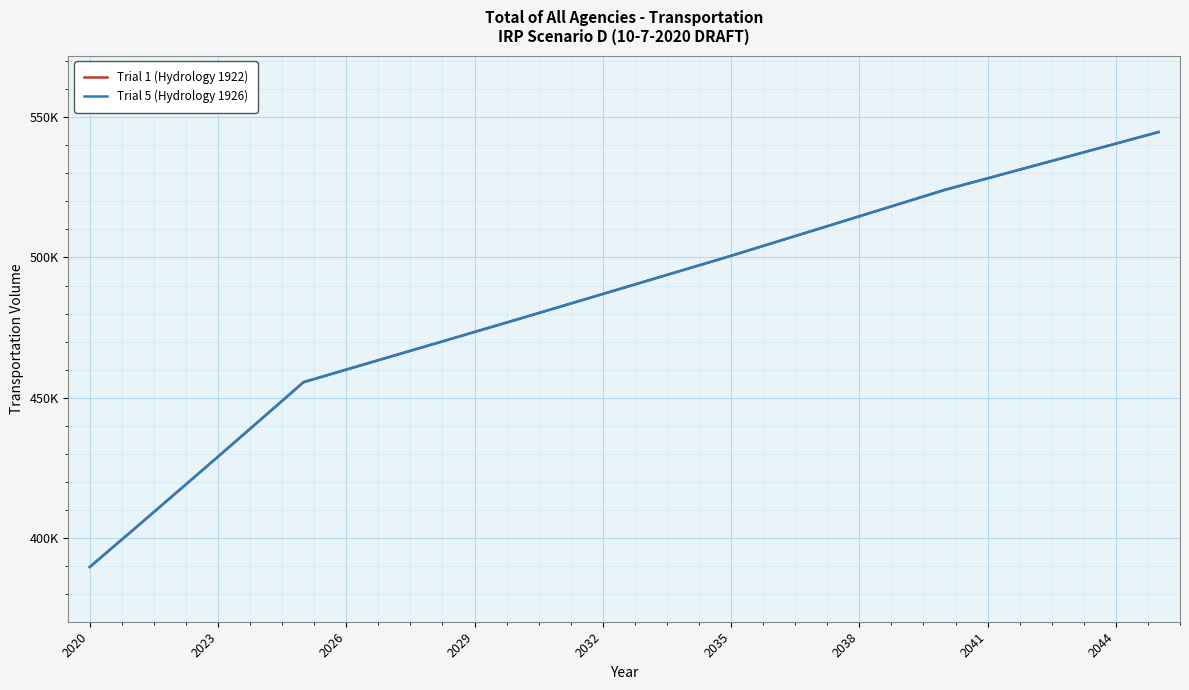

Which label corresponds to the smallest value in the chart?

2020